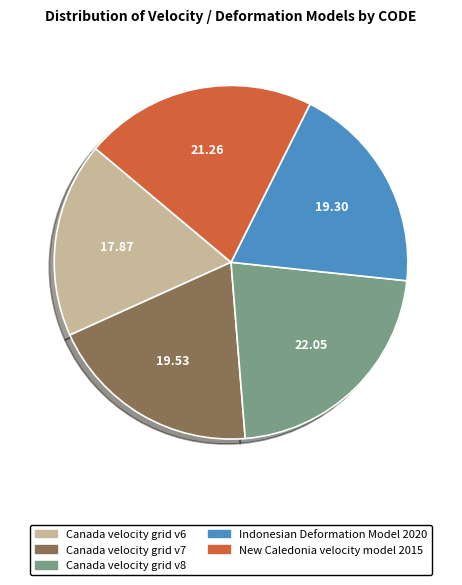

Is the sum of Canada velocity grid v6 and Canada velocity grid v8 greater than half?

No